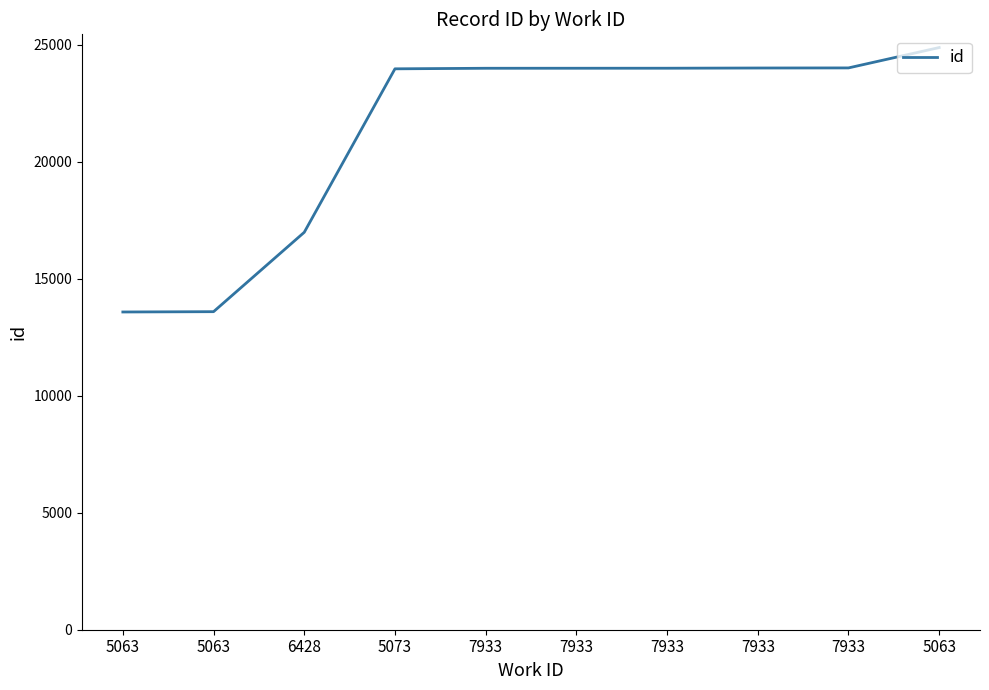

What is the change in value from 5063 to 5063?

+11286